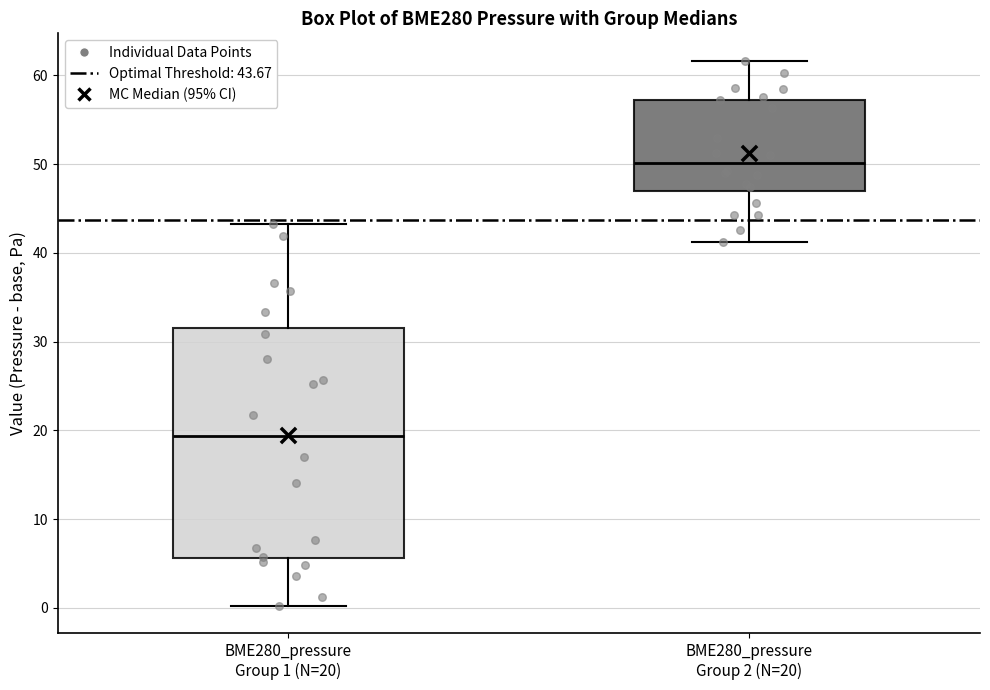

Reading left to right, read every box against the y-axis: the position of its median line, the range the box covers, and the ends of its whiskers. The values are not printed on the chart, so give them approximately, as read against the axis.

BME280_pressure Group 1 (N=20): median 19, box 6 to 32, whiskers 0 to 43
BME280_pressure Group 2 (N=20): median 50, box 47 to 57, whiskers 41 to 62